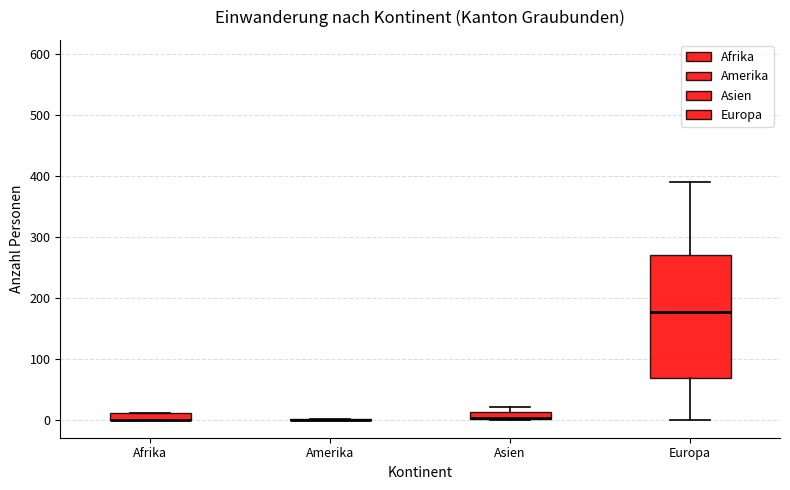

Comparing the boxes themselves (not the whiskers), which one is the tallest?

Europa